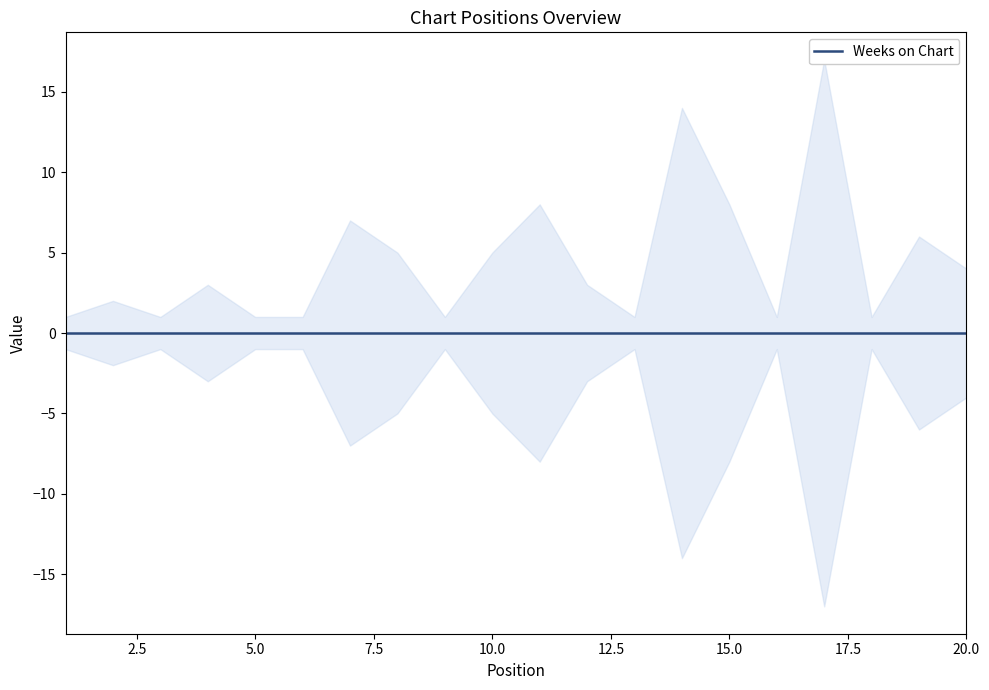

Between 18 and 6, which is larger?

18